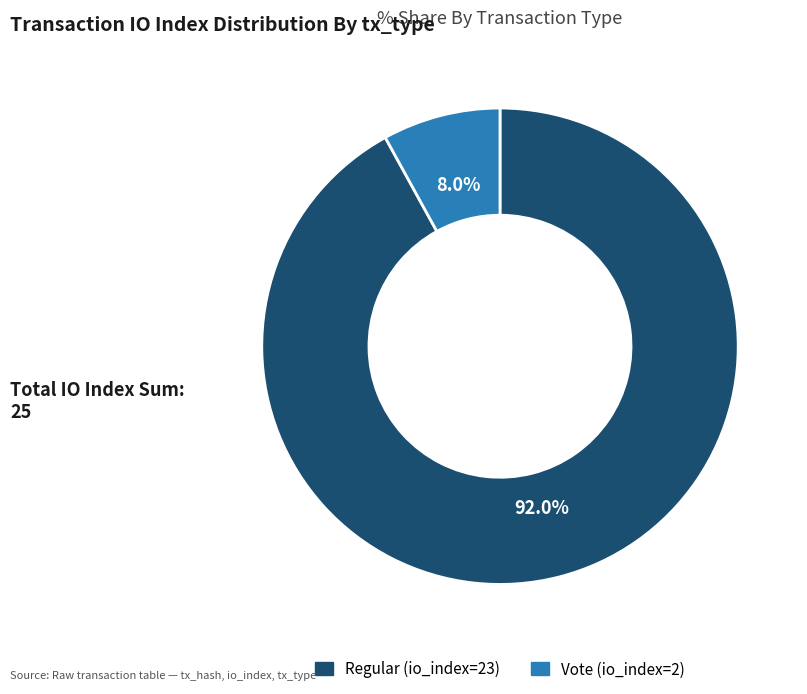

Is it true that Vote (io_index=2) is 1% of the pie?

False